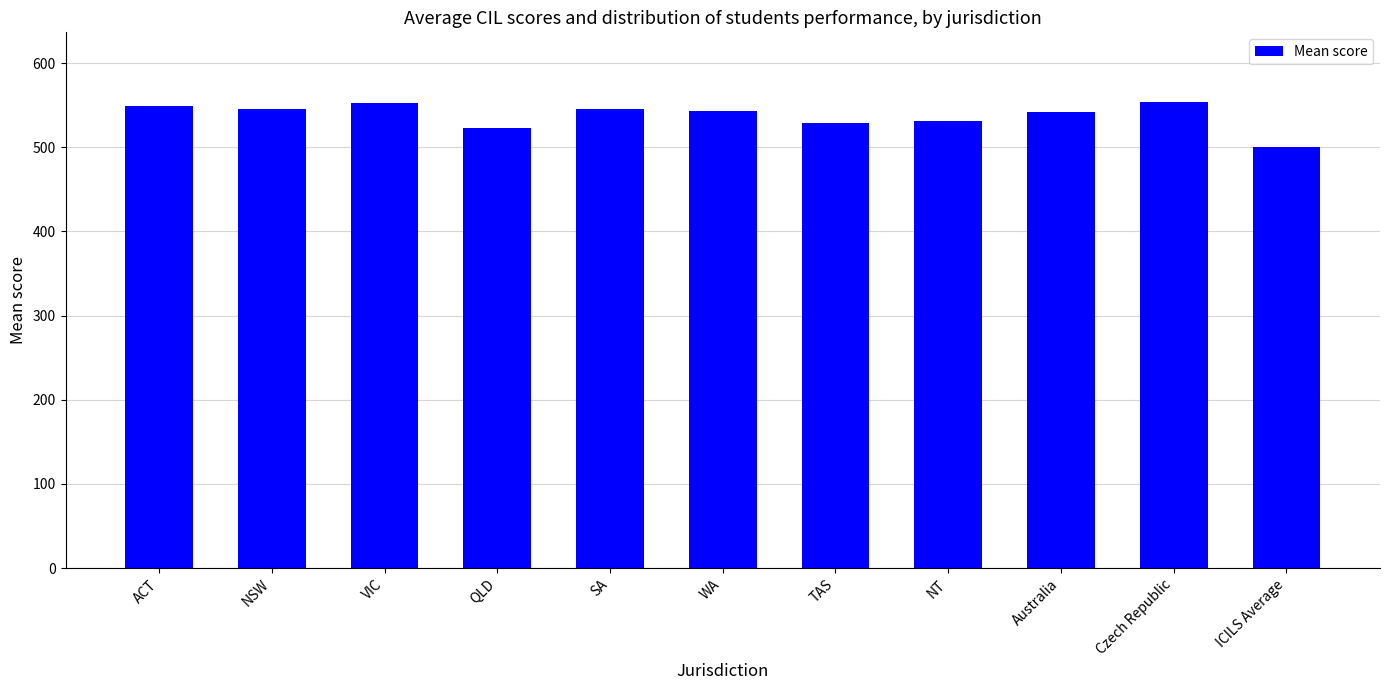

What is the average value?

537.6